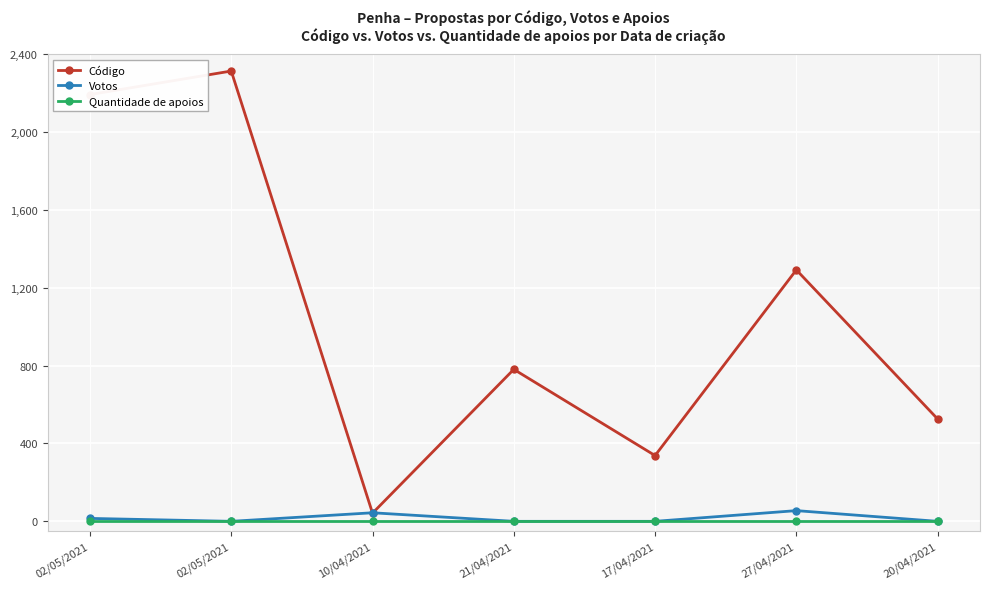

What are all the series names shown in the legend?

Código, Votos, Quantidade de apoios